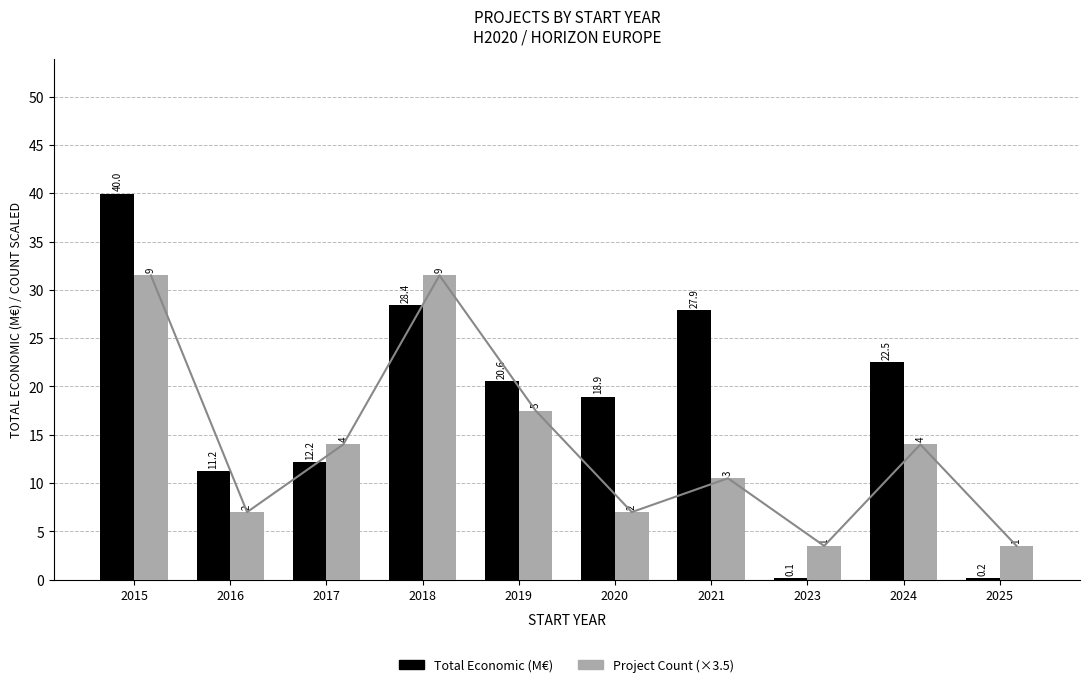

What is the difference between the Total Economic (M€) values at 2021 and 2018?

0.5